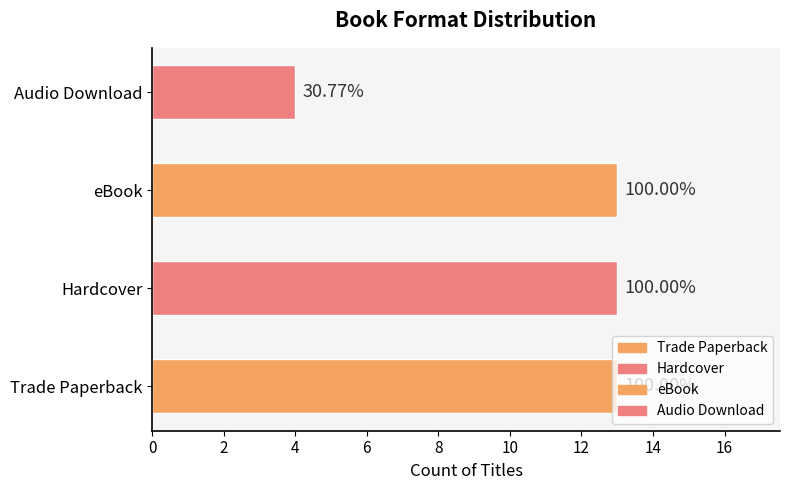

What is the minimum value shown in the chart?

4